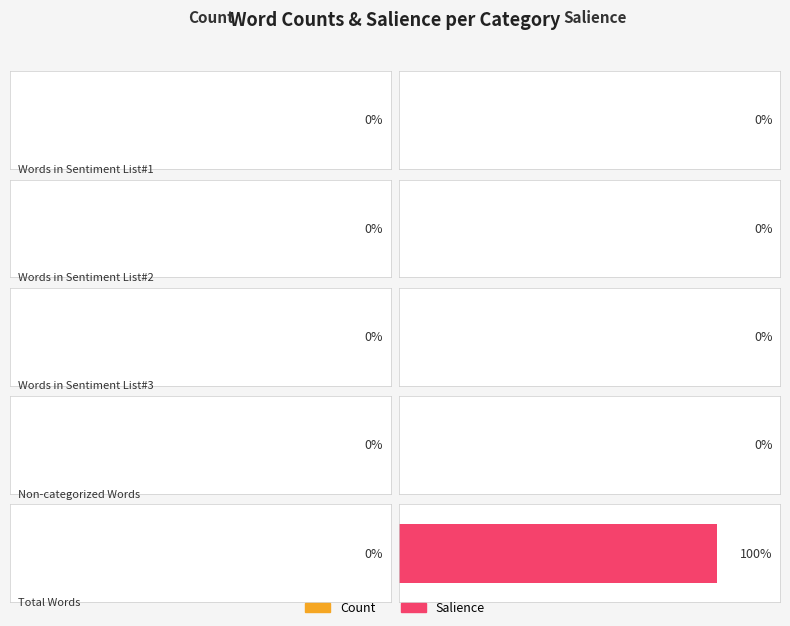

What is the difference between the maximum and minimum values in the Salience series?

1